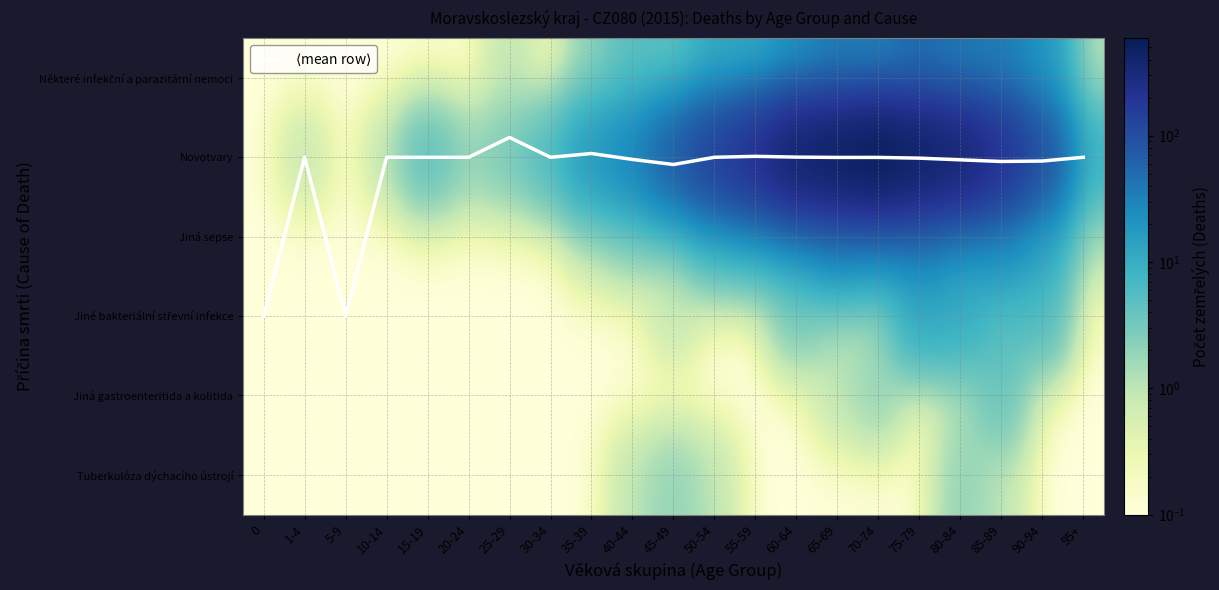

Where does the Některé infekční a parazitární nemoci series first go above 4?

40-44